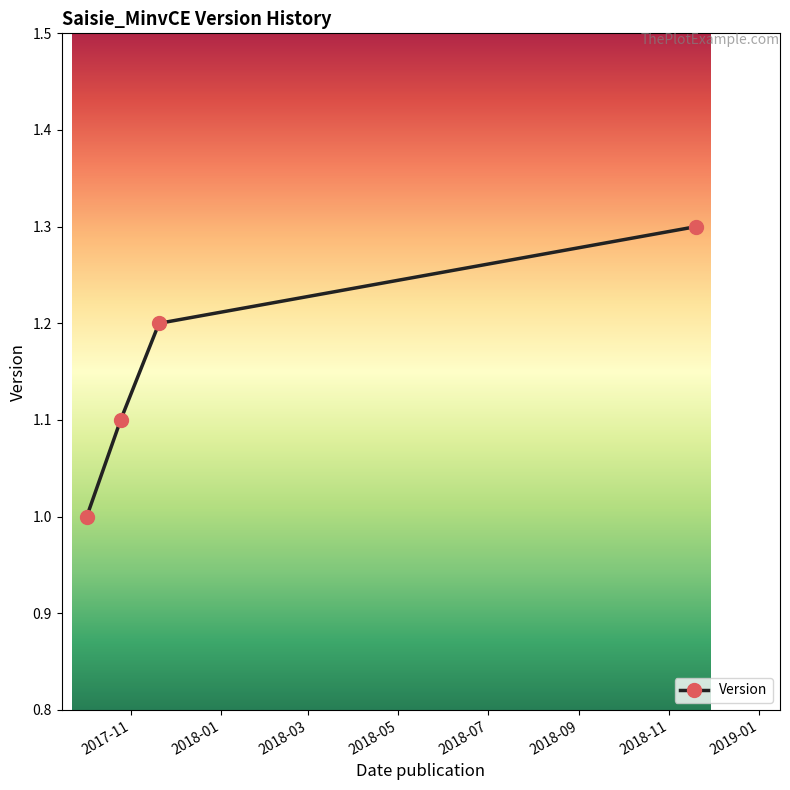

What is the maximum value shown in the chart?

1.3